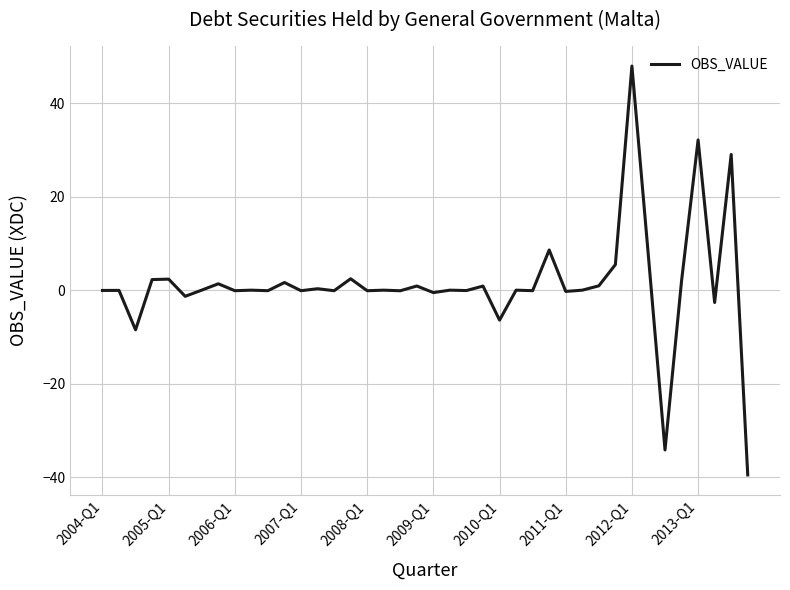

What is the minimum value shown in the chart?

-39.5